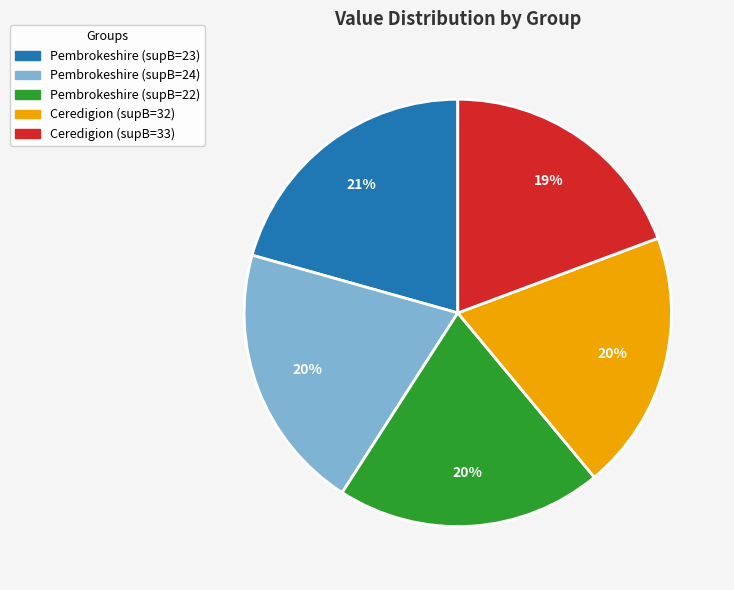

What percentage is the Ceredigion (supB=32) slice, to the nearest percent?

20%